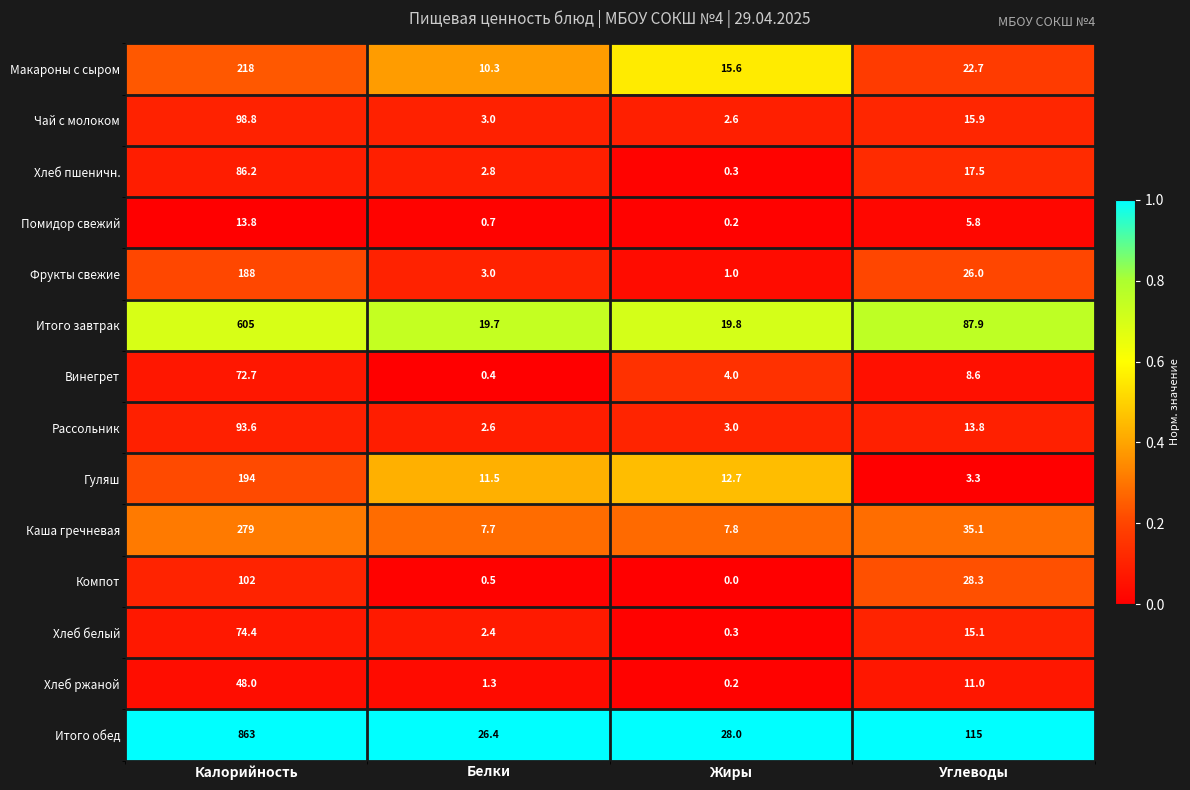

What is the sum of the Хлеб ржаной values at Жиры and Калорийность?

48.2